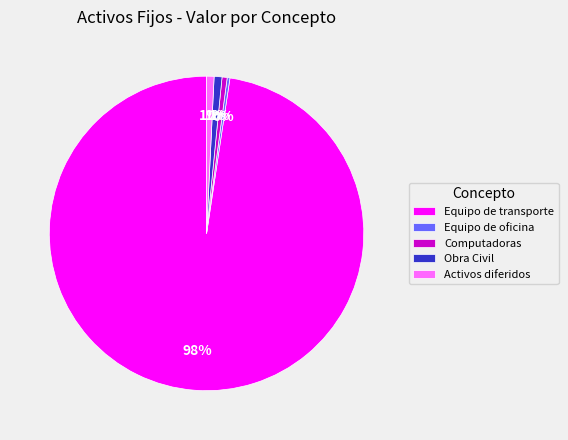

Is the sum of Equipo de oficina and Activos diferidos greater than half?

No